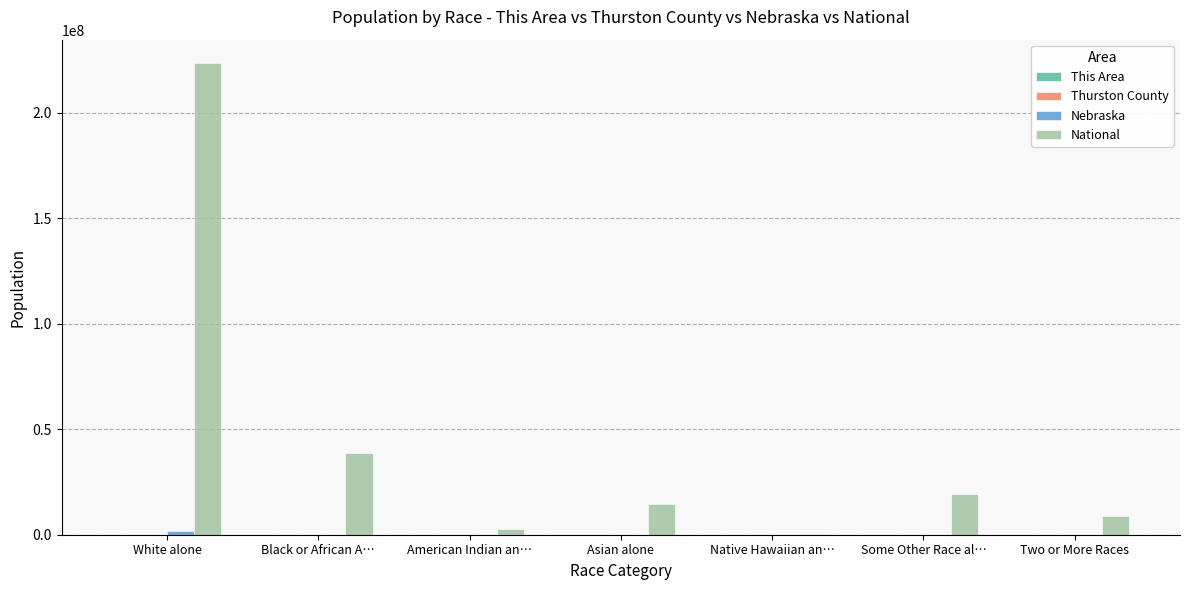

What is the maximum value for National?

223553265